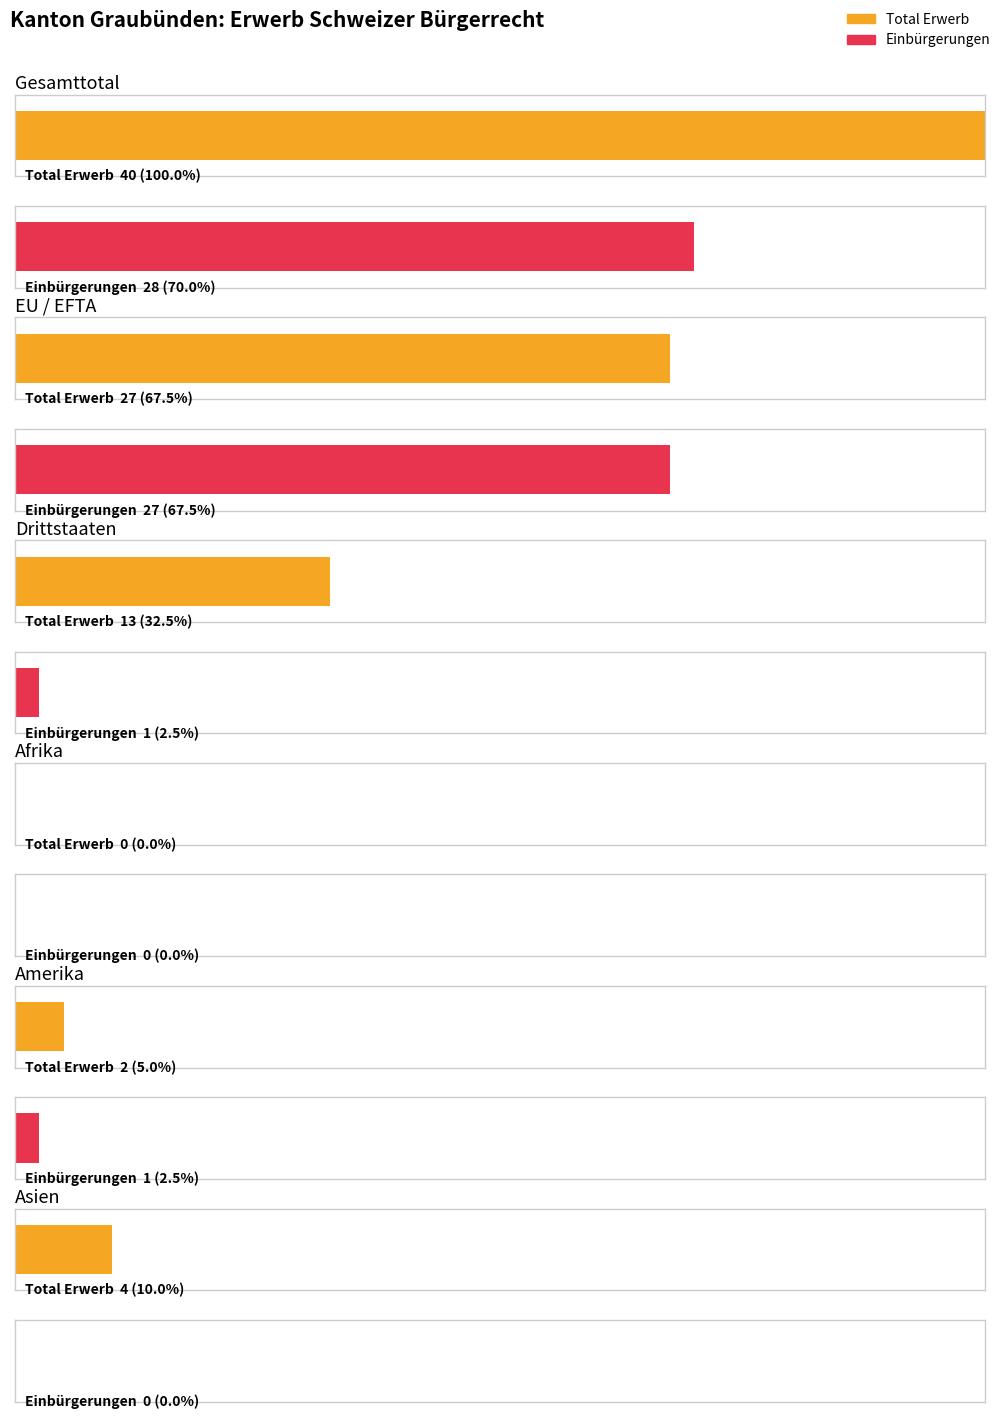

Is it true that Ordentliche Einbürgerungen equals -8 at Afrika?

False